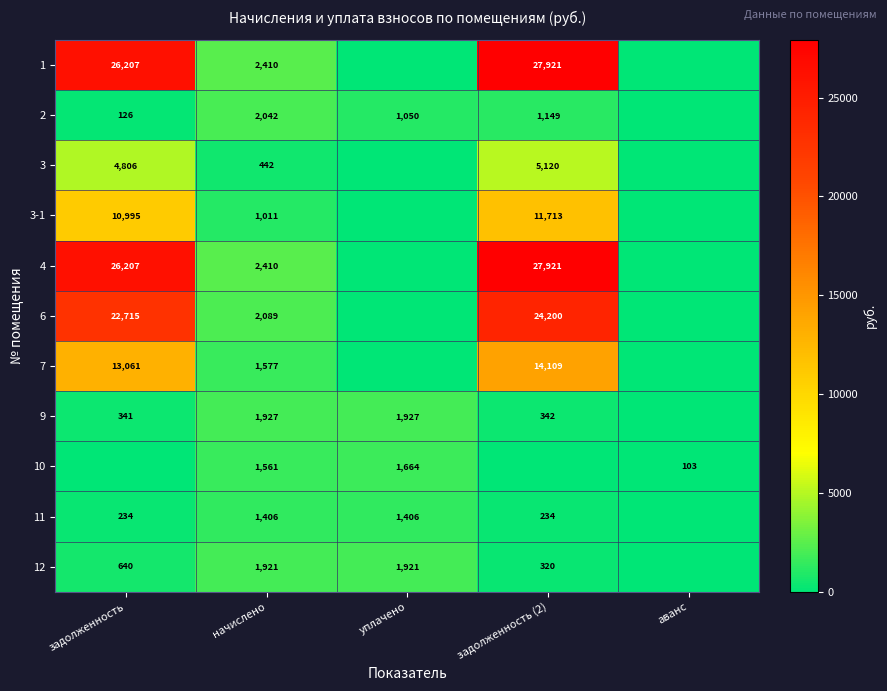

List the labels in order of 3-1 value, smallest first.

уплачено, аванс, начислено, задолженность, задолженность (2)